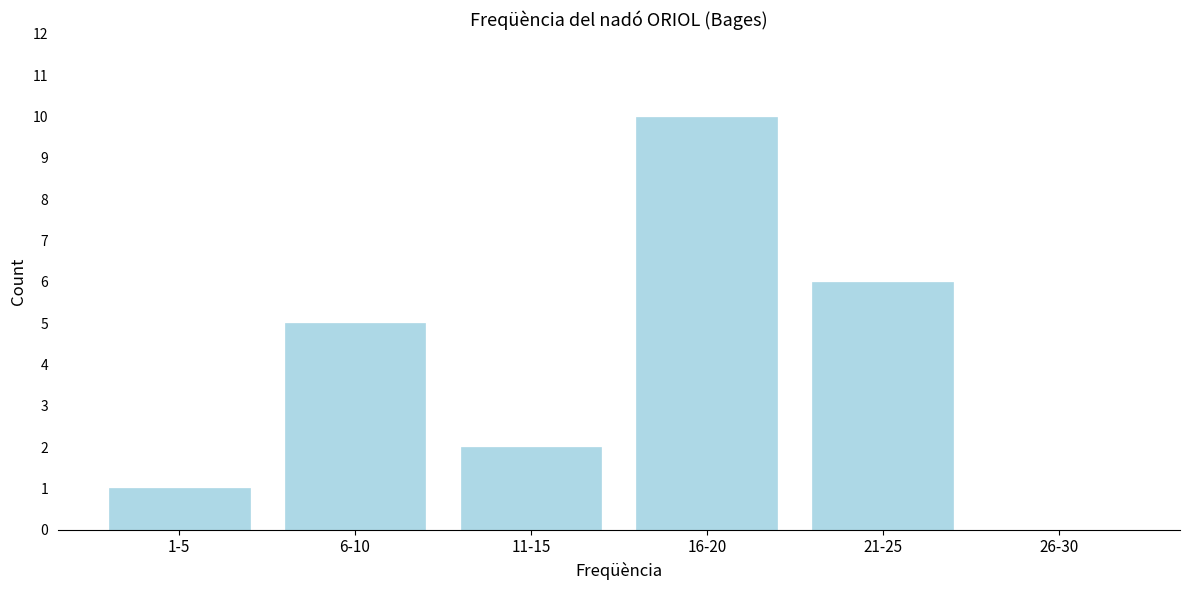

Reading left to right, extract all data points from this chart.

1-5=1	6-10=5	11-15=2	16-20=10	21-25=6	26-30=0